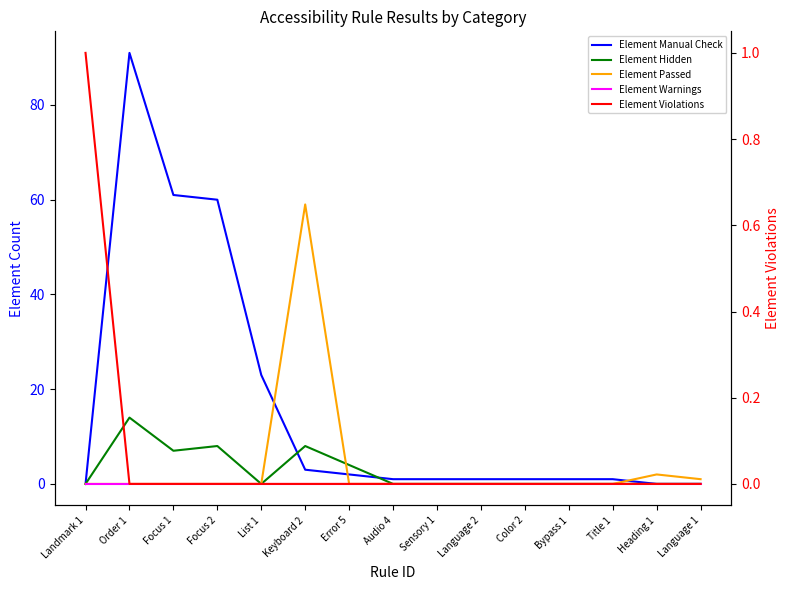

The Element Passed series shows 24 at Order 1. True or false?

False